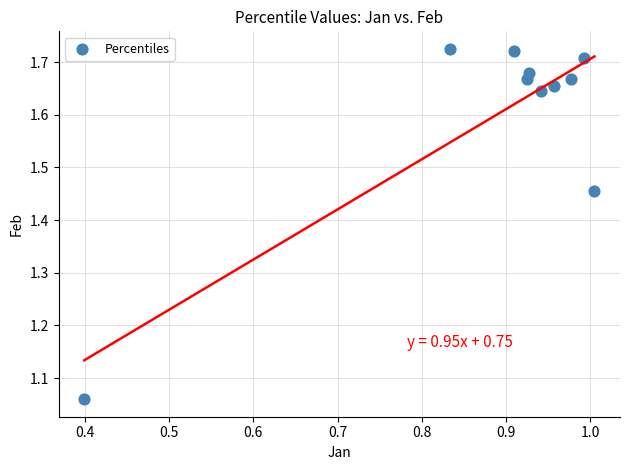

What is the range of X values (max minus min)?

0.6